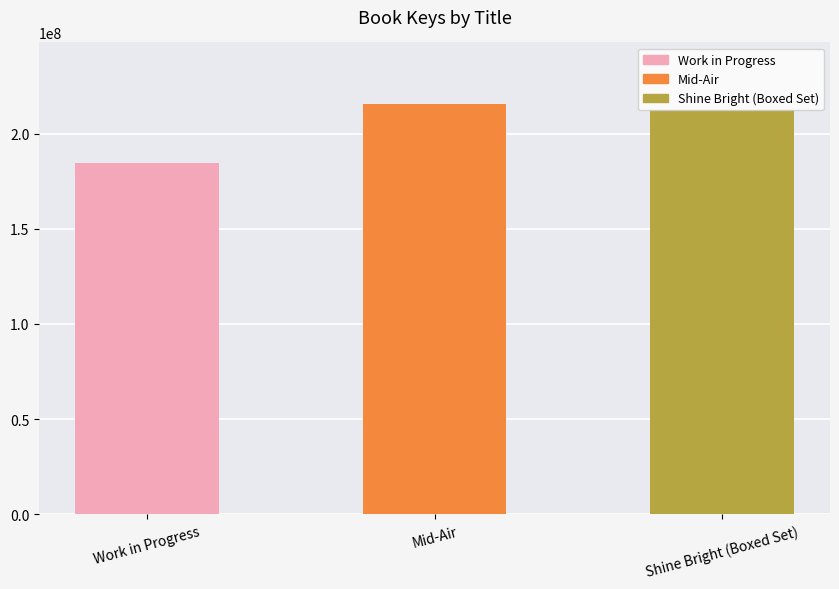

Which category has the lowest value across all series?

Work in Progress